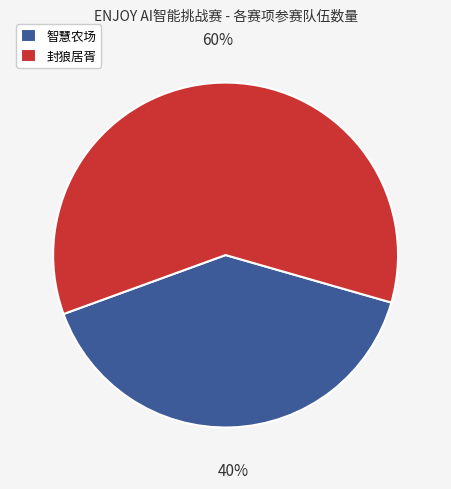

Is there any slice that represents more than half of the pie?

Yes